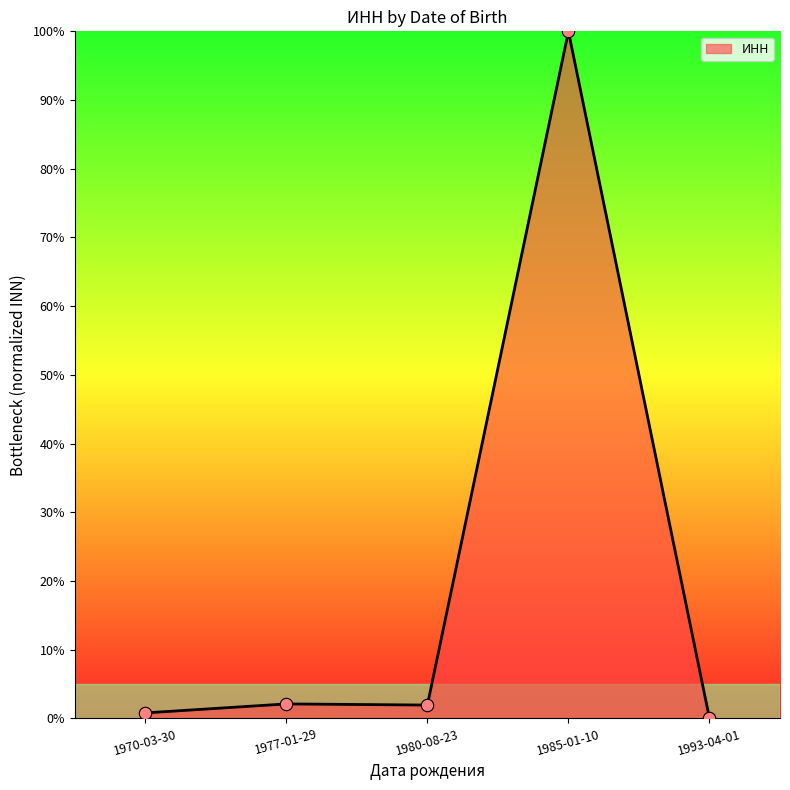

Between 1977-01-29 and 1970-03-30, which is larger?

1977-01-29